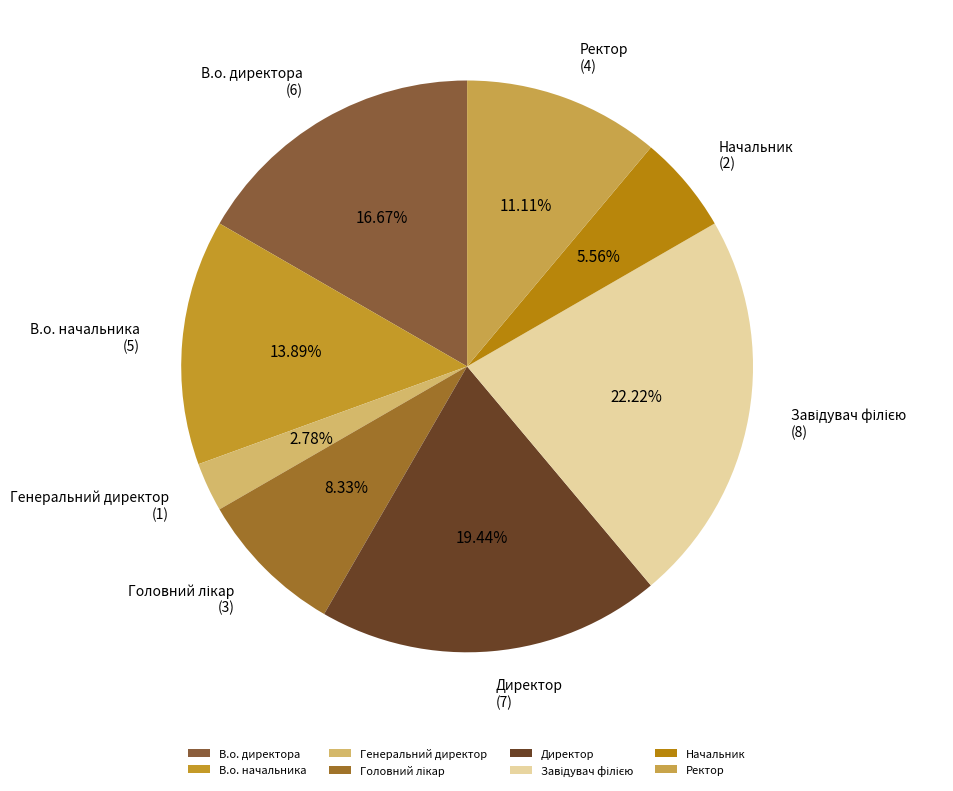

Combined, do Начальник and Директор account for over 50%?

No